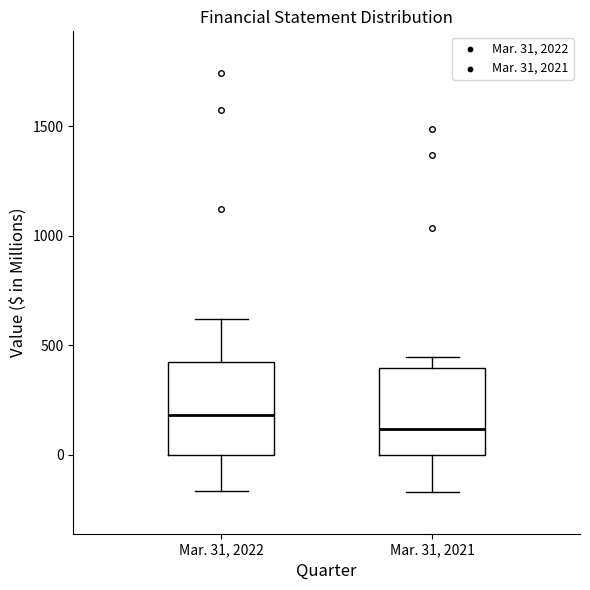

Reading left to right, transcribe this box plot: for each box, give where its median line is, the range the box spans, and where its two whiskers end, as read against the y-axis. The values are not printed on the chart, so give them approximately, as read against the axis.

Mar. 31, 2022: median 200, box 0 to 400, whiskers -150 to 600
Mar. 31, 2021: median 100, box 0 to 400, whiskers -150 to 450